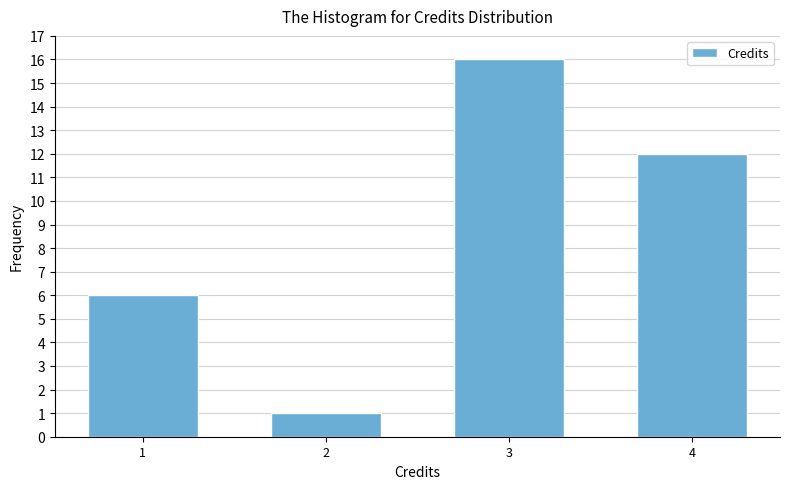

Reading left to right, what are all the values shown in this chart?

1=6	2=1	3=16	4=12